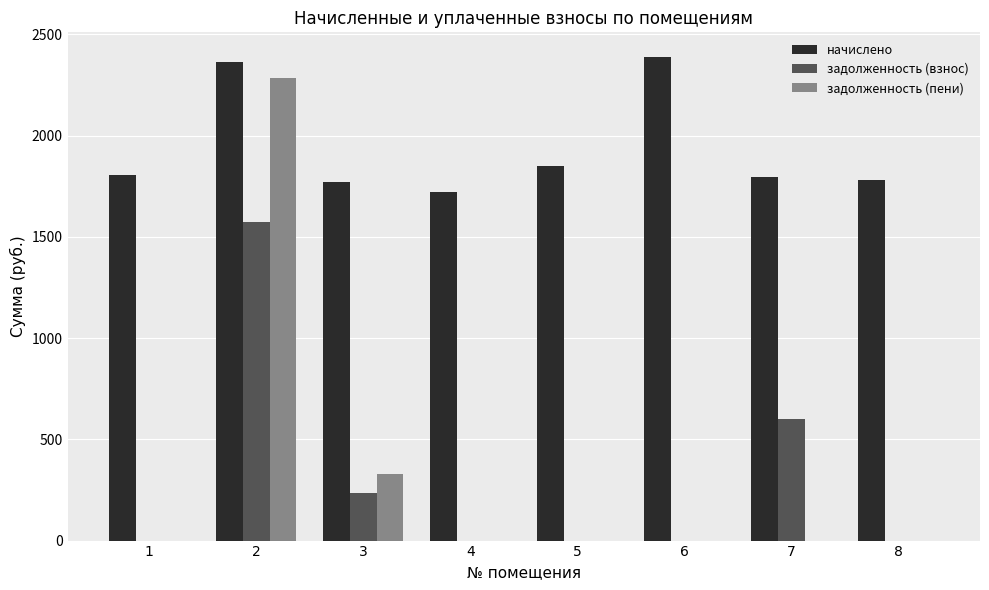

What is the maximum value shown in the chart?

2390.2